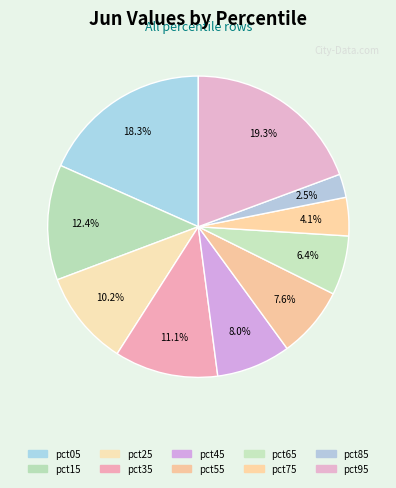

To the nearest percent, what is the difference between the pct45 and pct35 slice percentages?

3%